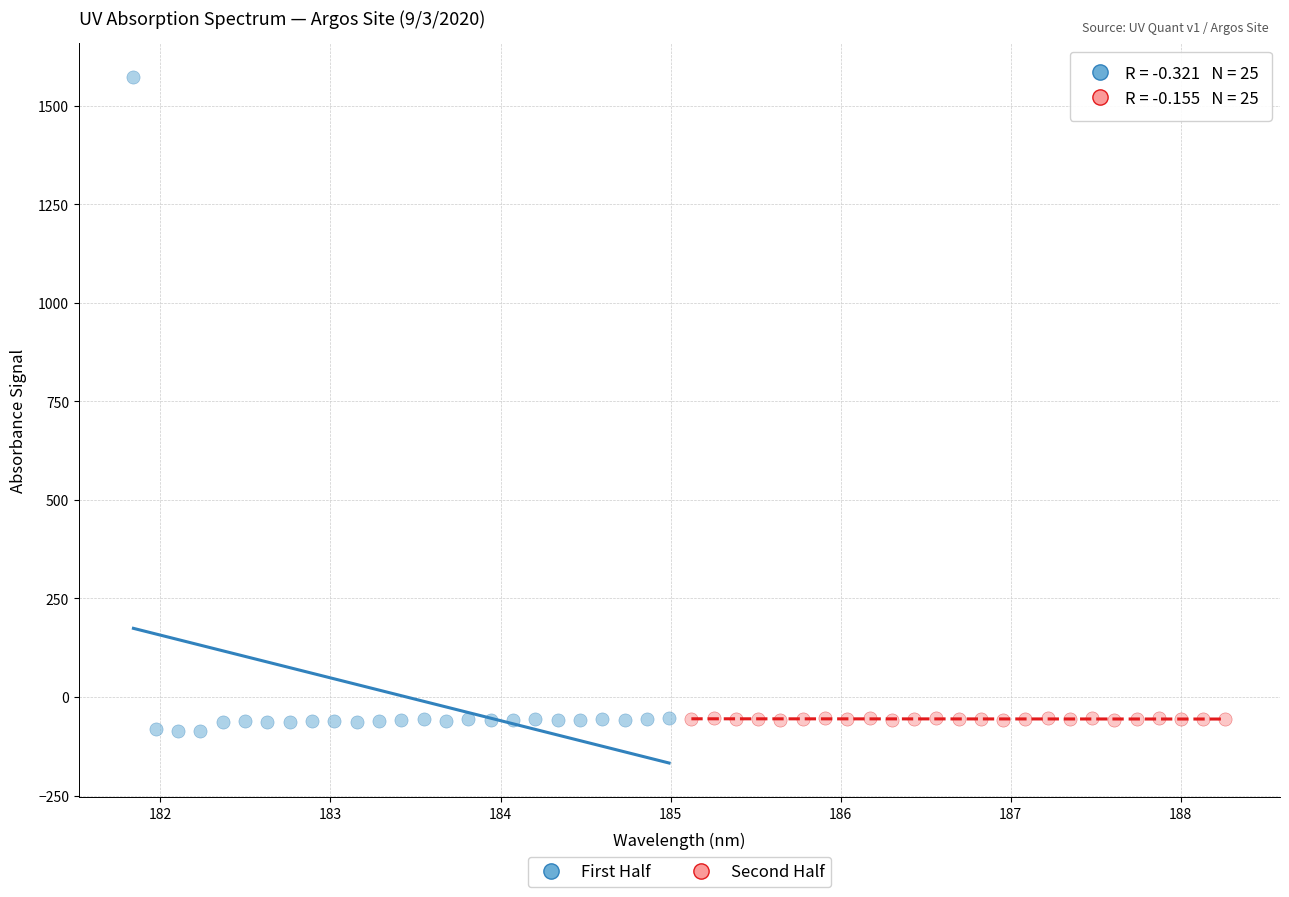

Which series reaches the maximum Y coordinate?

First Half